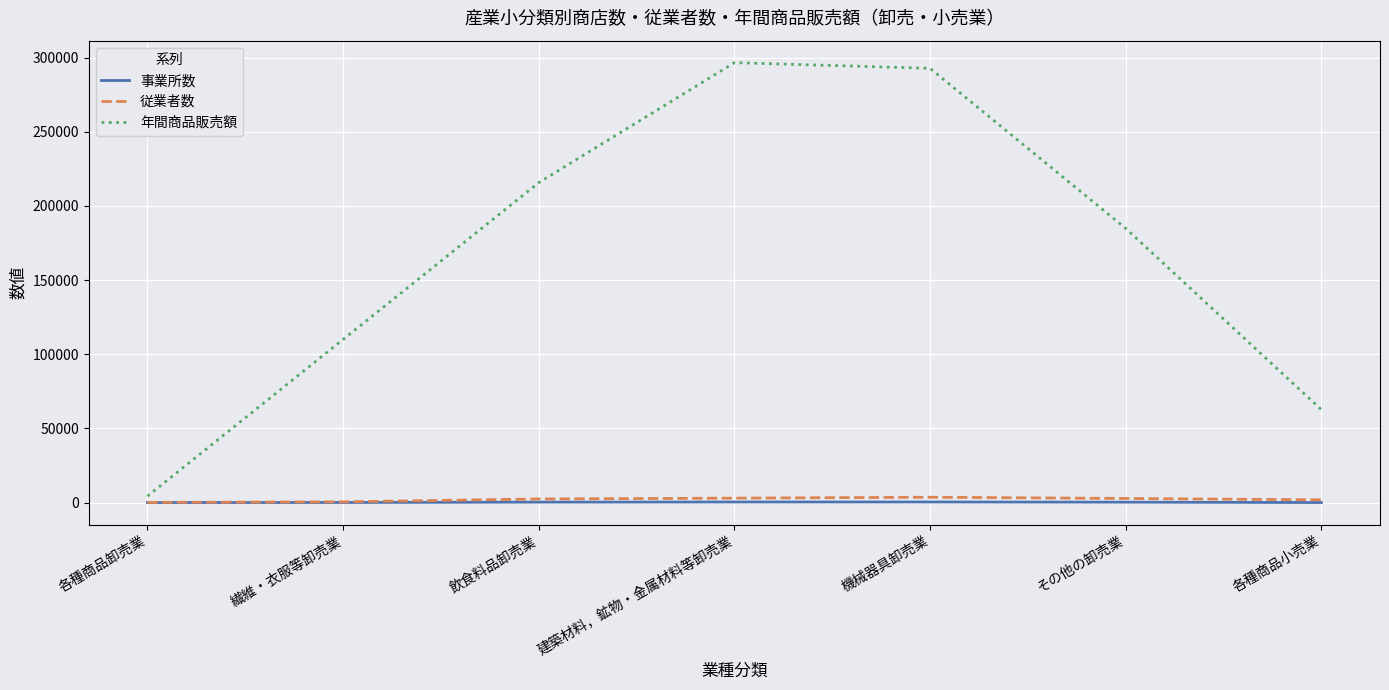

Where is the first local maximum for 年間商品販売額?

建築材料，鉱物・金属材料等卸売業